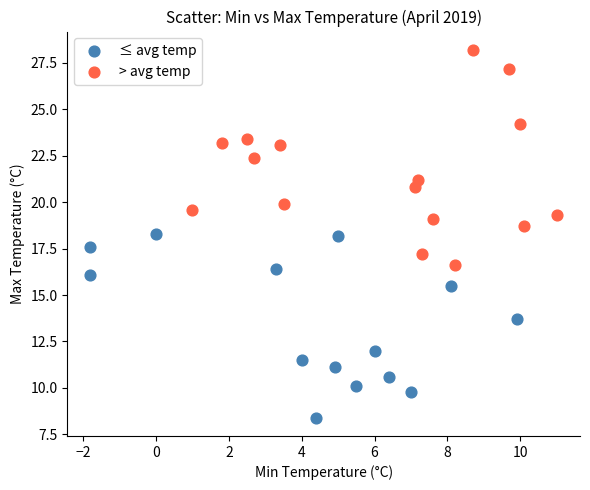

What are all the series names shown in the legend?

≤ avg temp, > avg temp